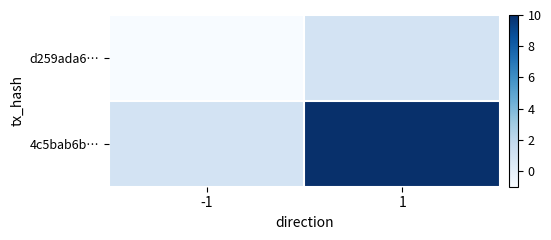

Rank the series at -1 from lowest to highest value.

d259ada6…, 4c5bab6b…